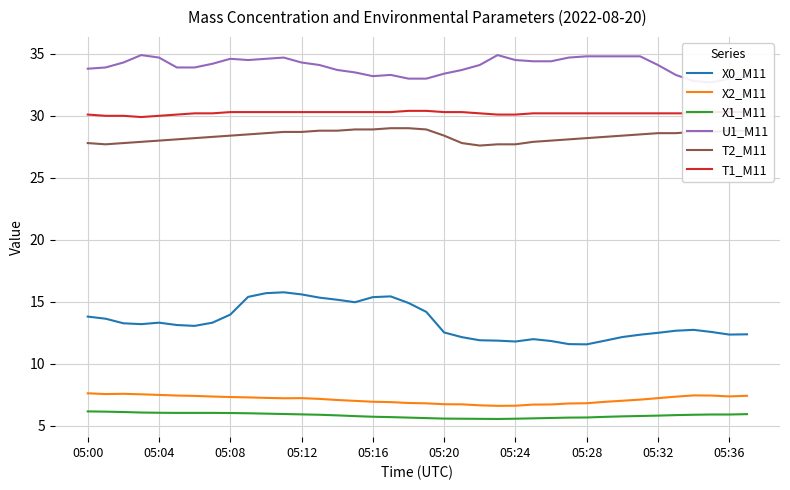

What is the maximum value for T1_M11?

30.4